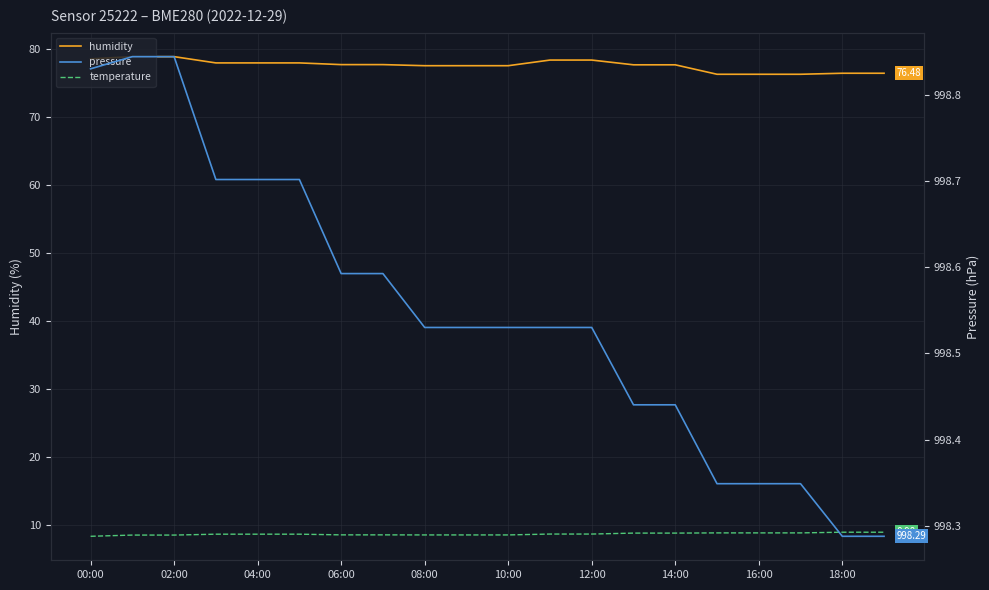

Is the value of pressure at 15 greater than the value of temperature at 14:00?

Yes